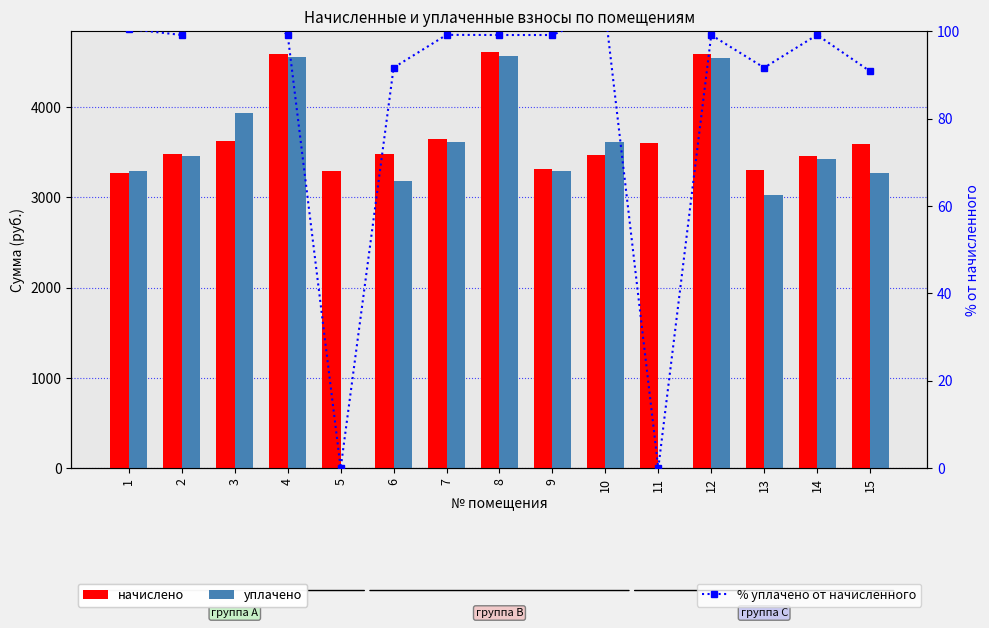

How many groups of bars are there?

15